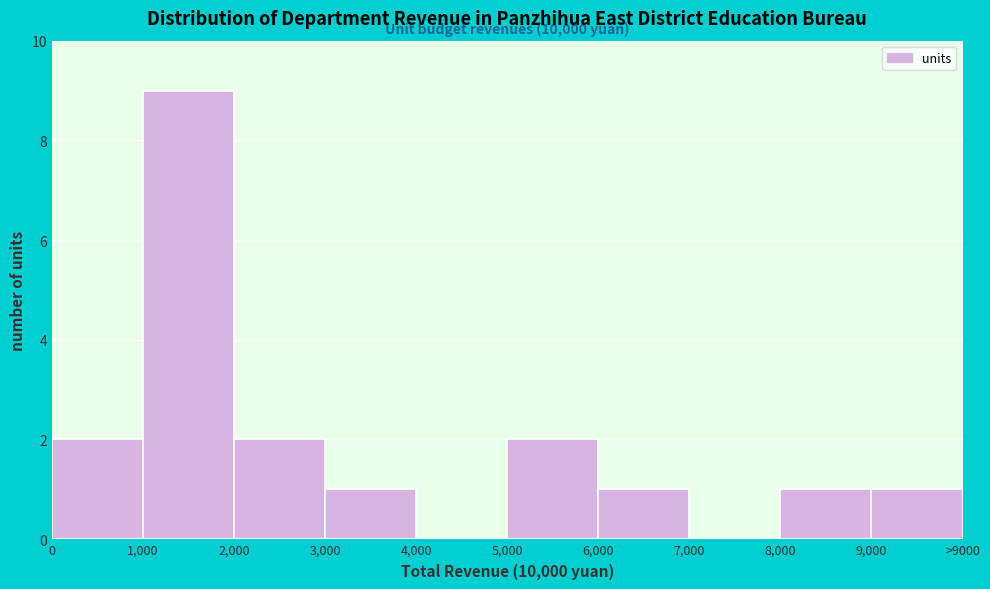

Reading left to right, extract all data points from this chart.

0=2	1,000=9	2,000=2	3,000=1	4,000=0	5,000=2	6,000=1	7,000=0	8,000=1	9,000=1